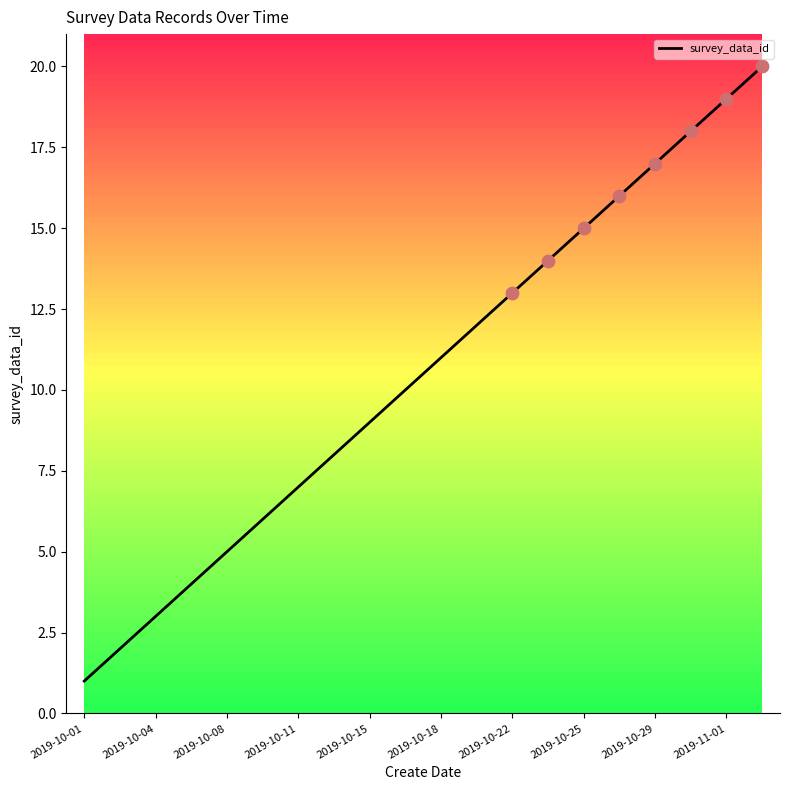

What is the greatest value displayed?

20